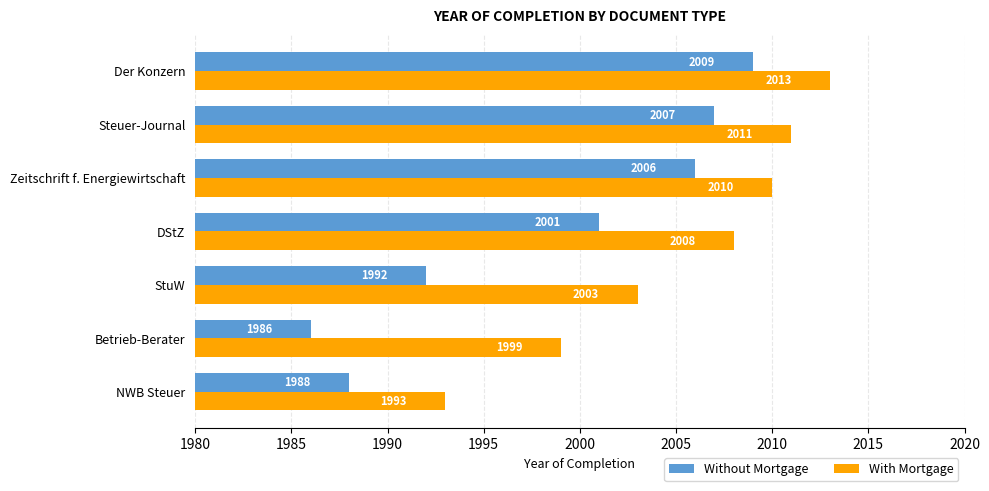

List the series in order of their overall mean, lowest first.

Without Mortgage, With Mortgage